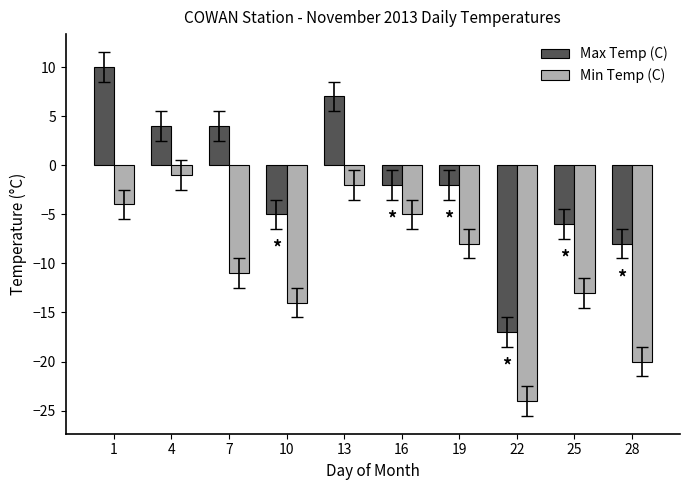

How many data points in Min Temp (C) are above -8?

4